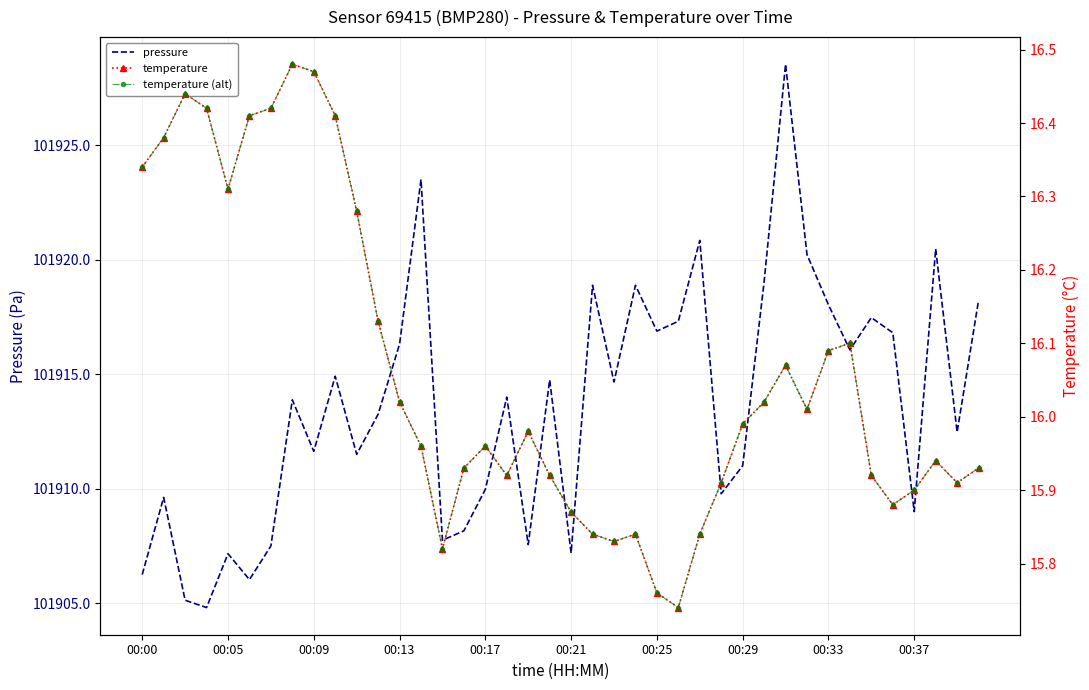

Reading right to left, list all the values displayed in this chart.

pressure: 101918.2	101912.5	101920.5	101909.0	101916.8	101917.5	101916.1	101918.0	101920.2	101928.5	101919.0	101911.0	101909.8	101920.8	101917.3	101916.9	101918.9	101914.7	101918.9	101907.2	101914.8	101907.6	101914.0	101910.0	101908.2	101907.8	101923.5	101916.3	101913.2	101911.5	101914.9	101911.6	101913.9	101907.5	101906.0	101907.2	101904.8	101905.1	101909.6	101906.2
temperature: 15.9	15.9	15.9	15.9	15.9	15.9	16.1	16.1	16.0	16.1	16.0	16.0	15.9	15.8	15.7	15.8	15.8	15.8	15.8	15.9	15.9	16.0	15.9	16.0	15.9	15.8	16.0	16.0	16.1	16.3	16.4	16.5	16.5	16.4	16.4	16.3	16.4	16.4	16.4	16.3
temperature (SLM style): 15.9	15.9	15.9	15.9	15.9	15.9	16.1	16.1	16.0	16.1	16.0	16.0	15.9	15.8	15.7	15.8	15.8	15.8	15.8	15.9	15.9	16.0	15.9	16.0	15.9	15.8	16.0	16.0	16.1	16.3	16.4	16.5	16.5	16.4	16.4	16.3	16.4	16.4	16.4	16.3